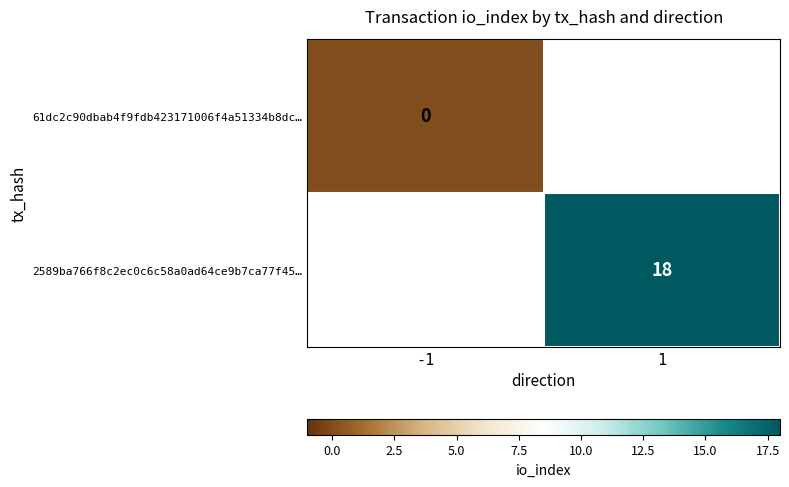

The value of 2589ba766f8c2ec0c6c58a0ad64ce9b7ca77f45… at 1 is 18. True or false?

True